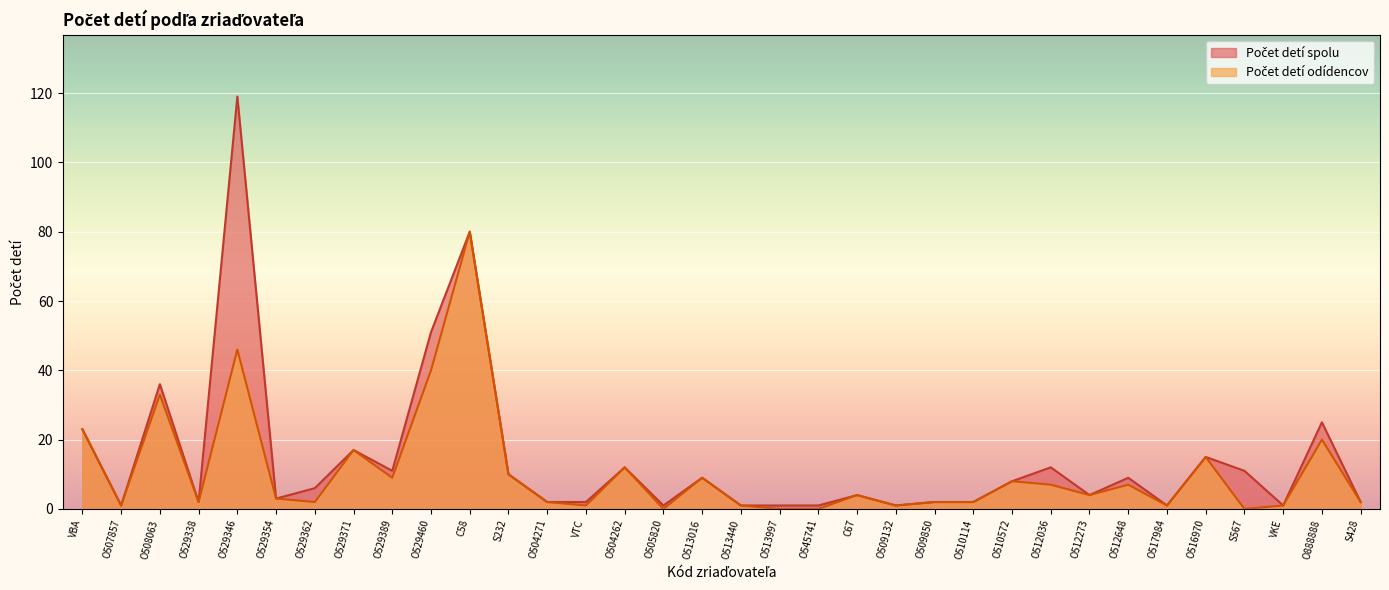

What is the difference between the Počet detí spolu values at O512648 and VTC?

7